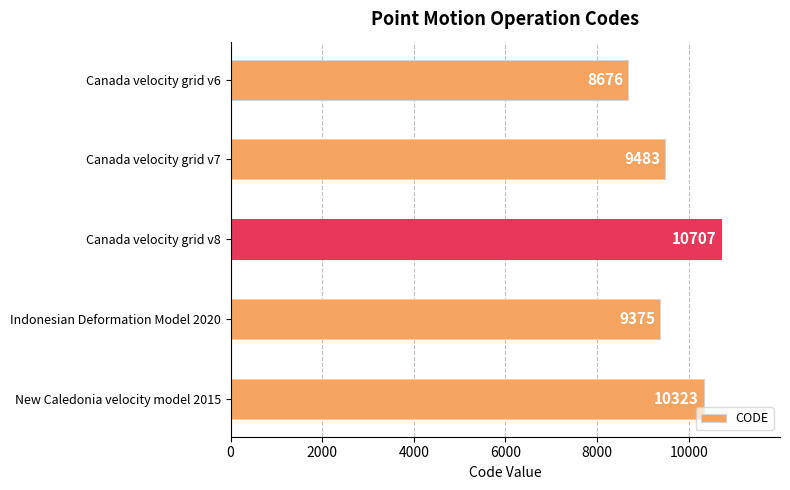

Reading top to bottom, list all the values displayed in this chart.

8676	9483	10707	9375	10323